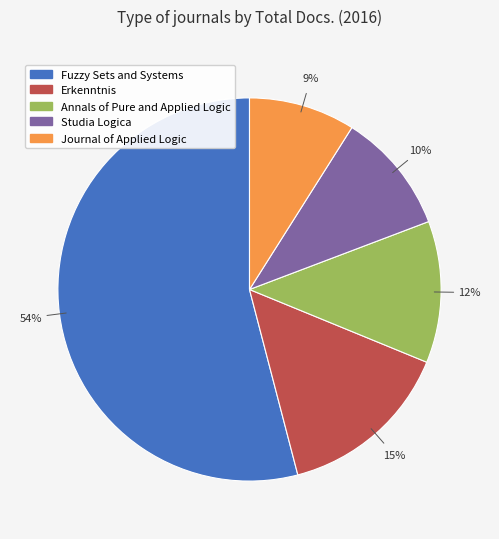

Is there any slice that represents more than half of the pie?

Yes